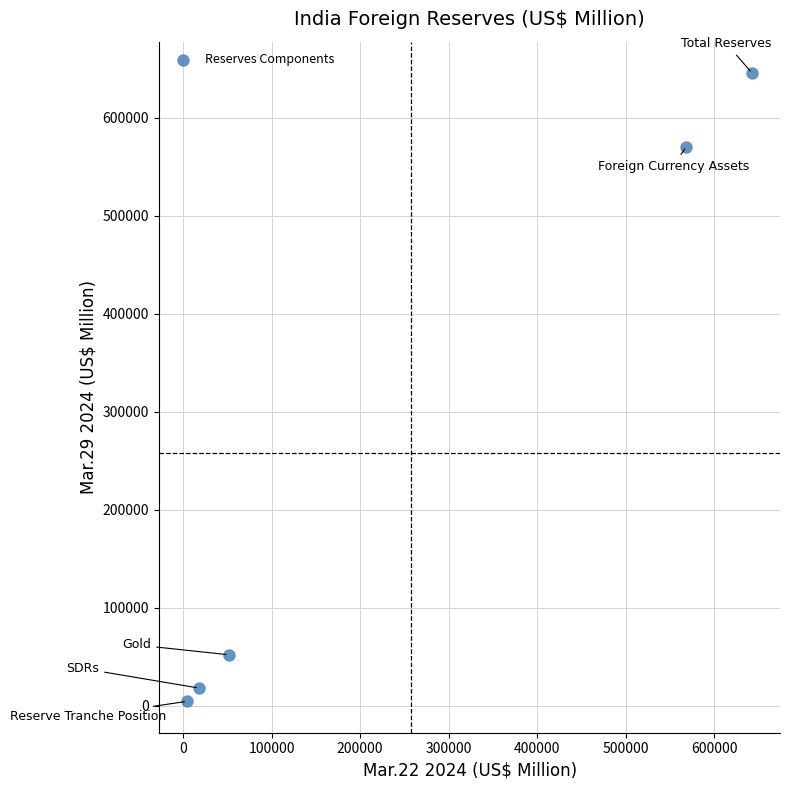

What is the range of Y values (max minus min)?

640923